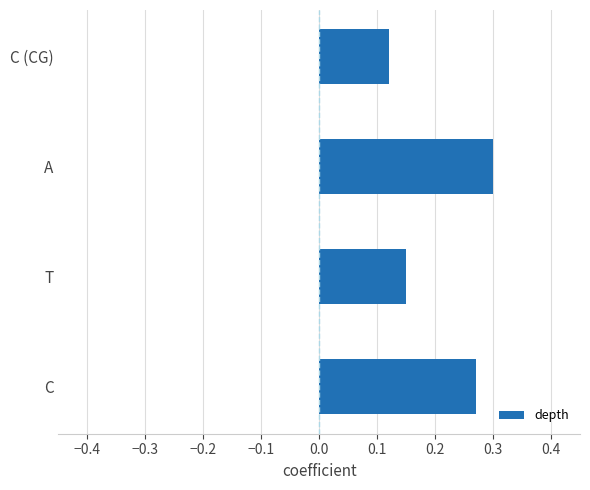

What is the sum of all values?

0.8